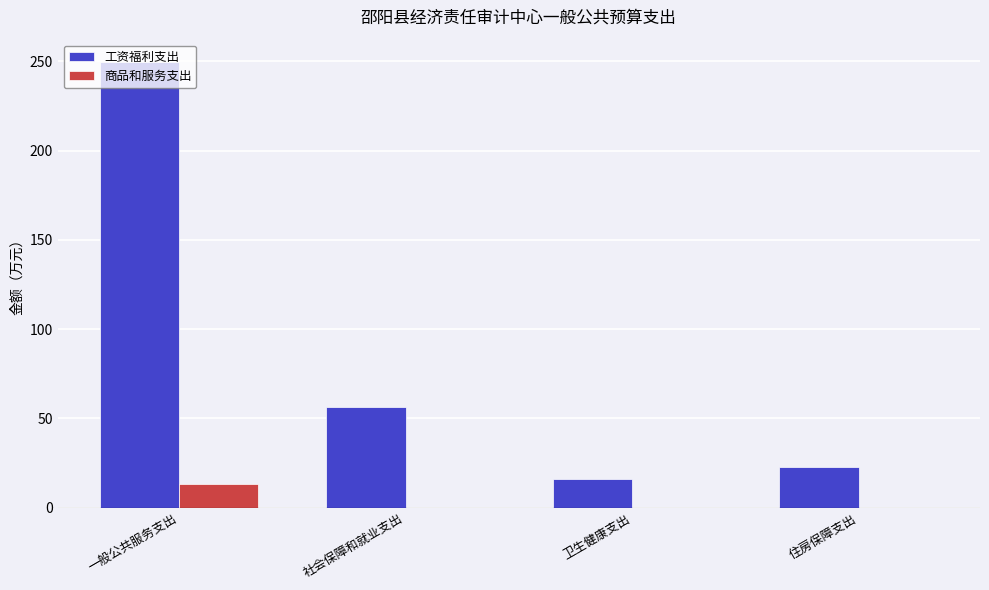

Where is 工资福利支出 nearest to the value 132?

社会保障和就业支出